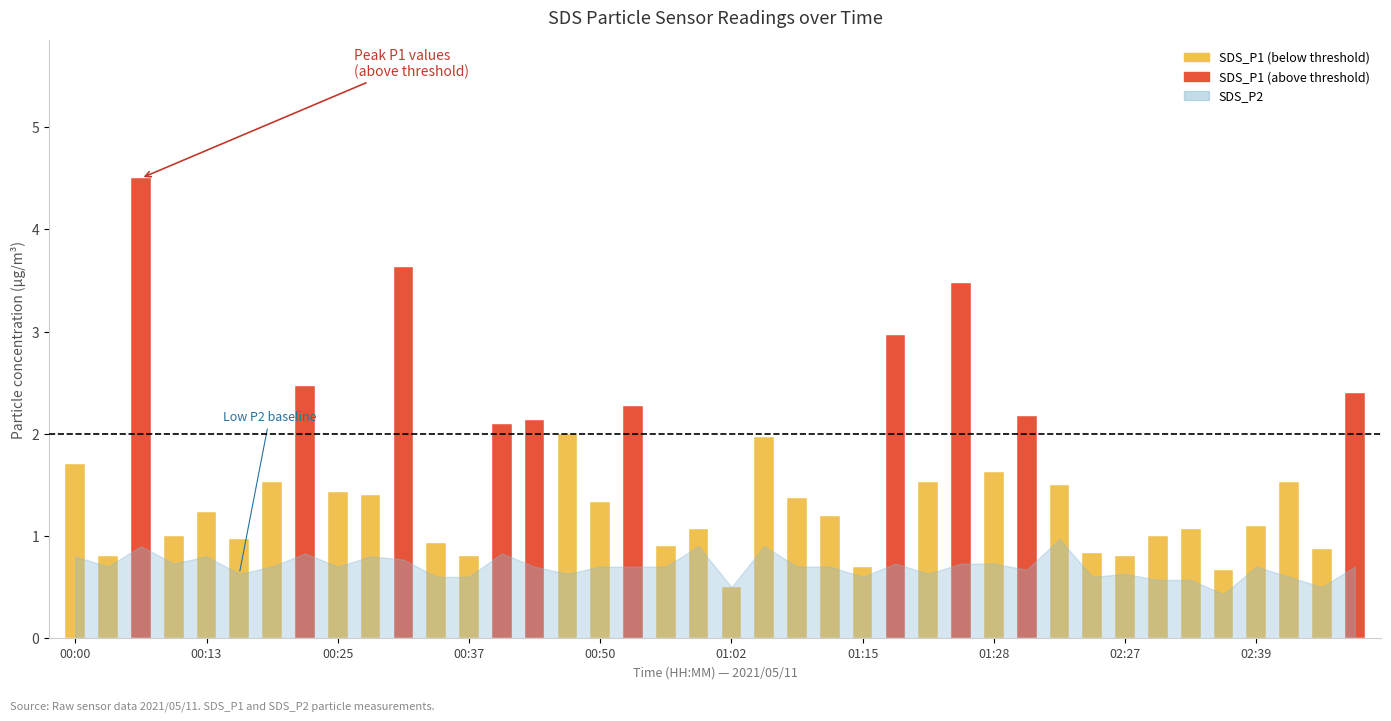

The value of SDS_P2 at 01:28 is 0.4. True or false?

False